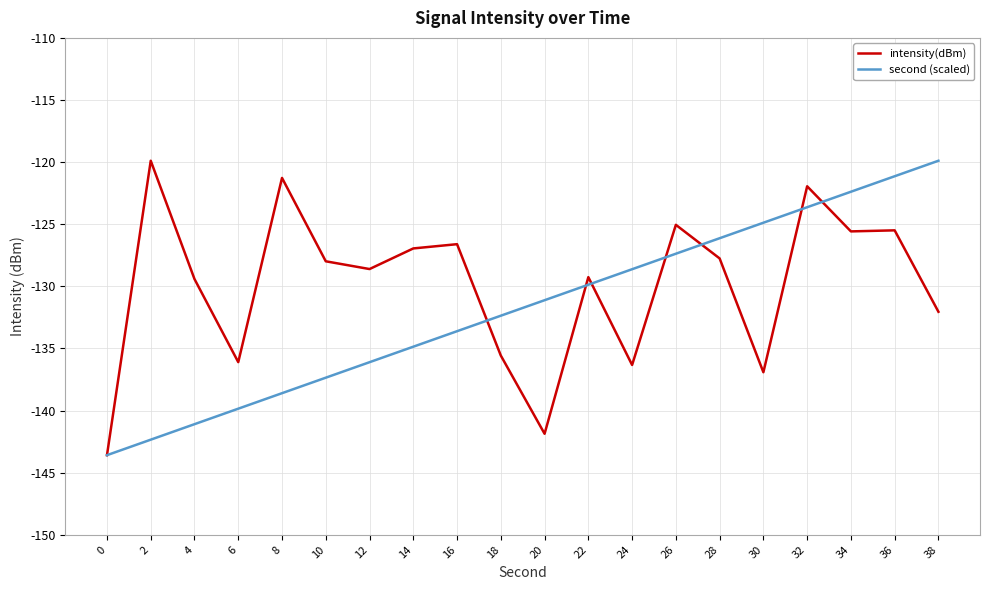

Which category has the highest value in the second (scaled) series?

38